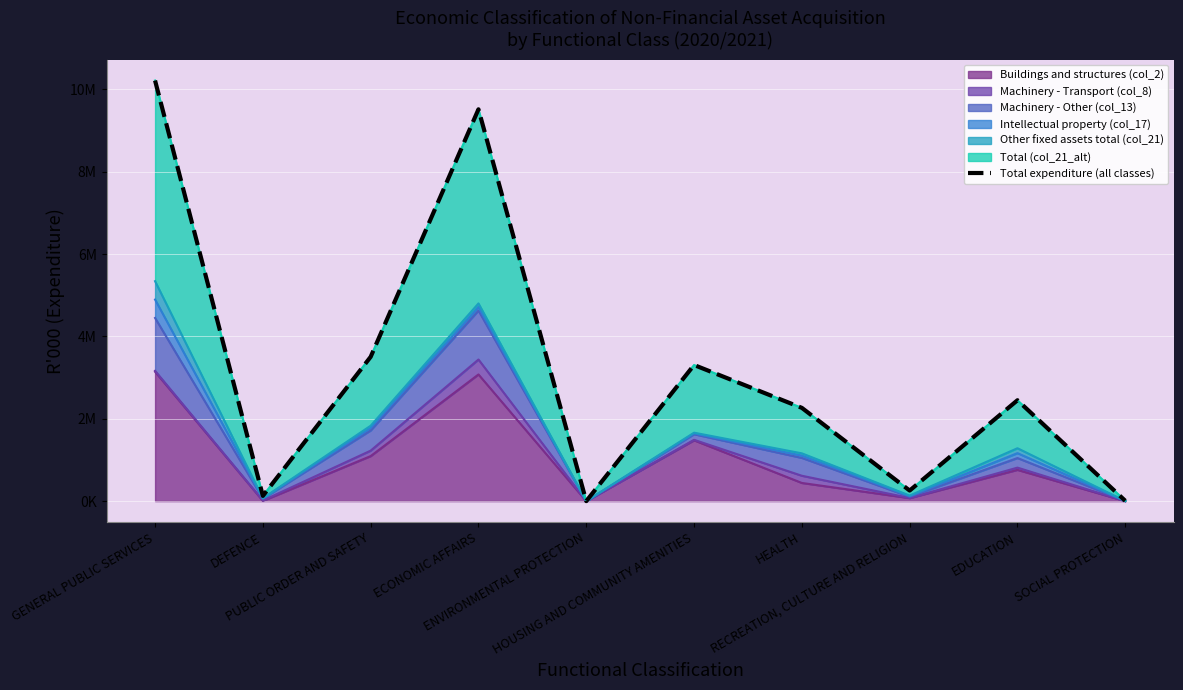

What is the sum of all values?

31649904